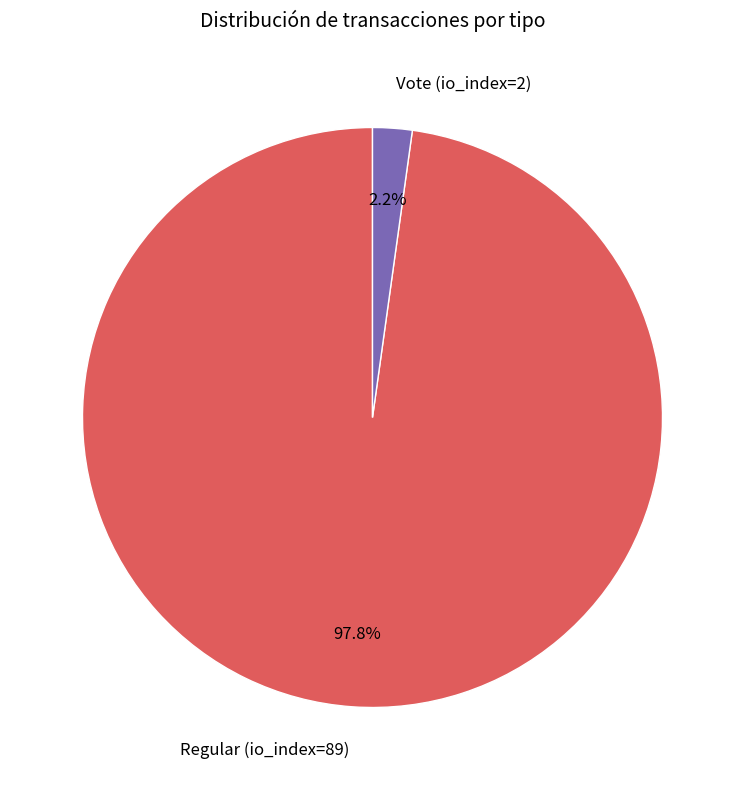

To the nearest percent, what portion does Regular (io_index=89) represent?

98%